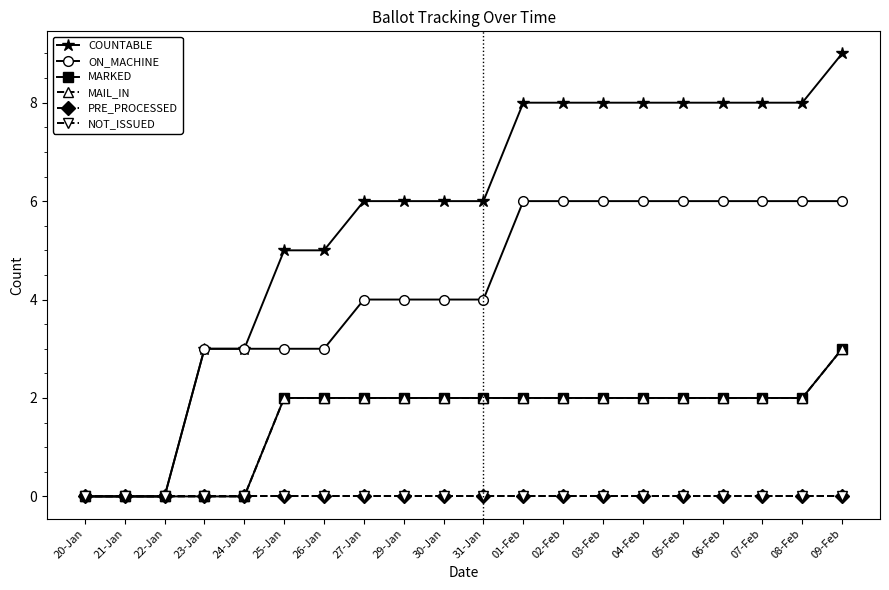

At which label does ON_MACHINE first exceed 4?

01-Feb